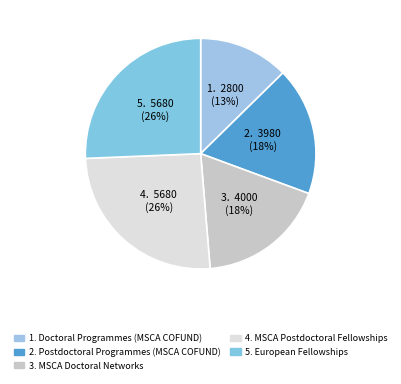

Rank the categories by value from highest to lowest.

MSCA Postdoctoral Fellowships, European Fellowships, MSCA Doctoral Networks, Postdoctoral Programmes (MSCA COFUND), Doctoral Programmes (MSCA COFUND)